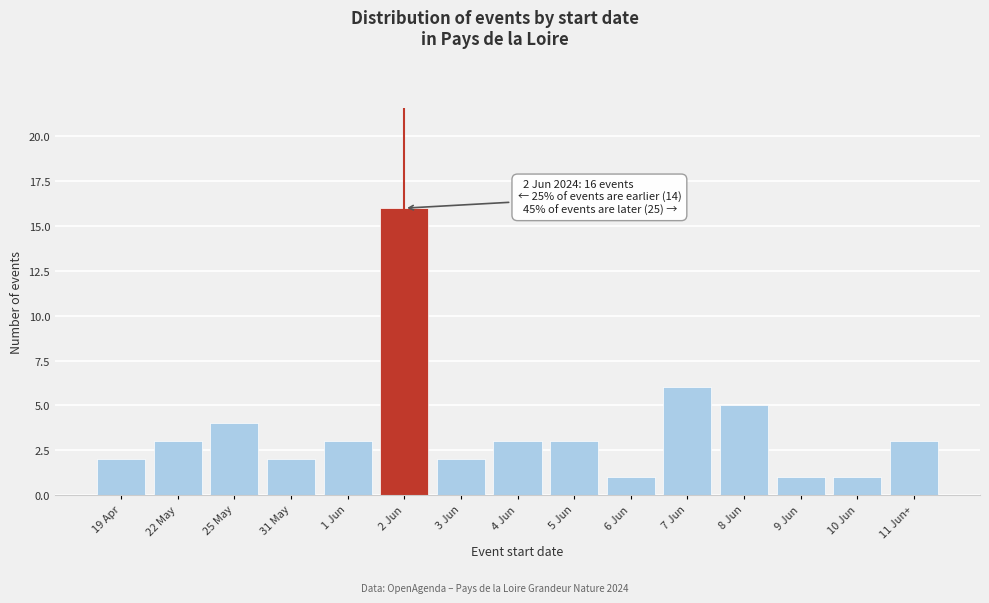

Reading left to right, list all the values displayed in this chart.

2	3	4	2	3	16	2	3	3	1	6	5	1	1	3